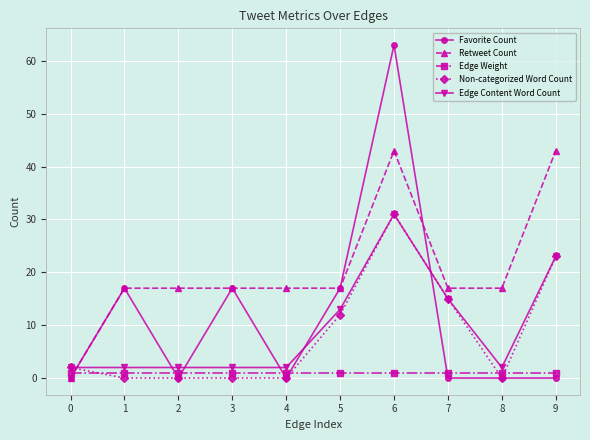

Which series has the largest range (max minus min)?

Favorite Count